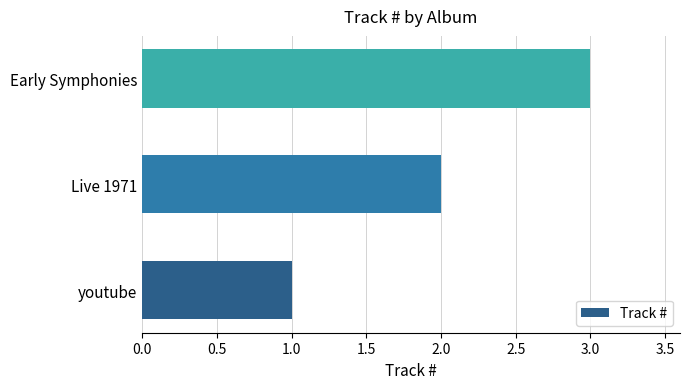

What is the difference between the maximum and minimum values?

2